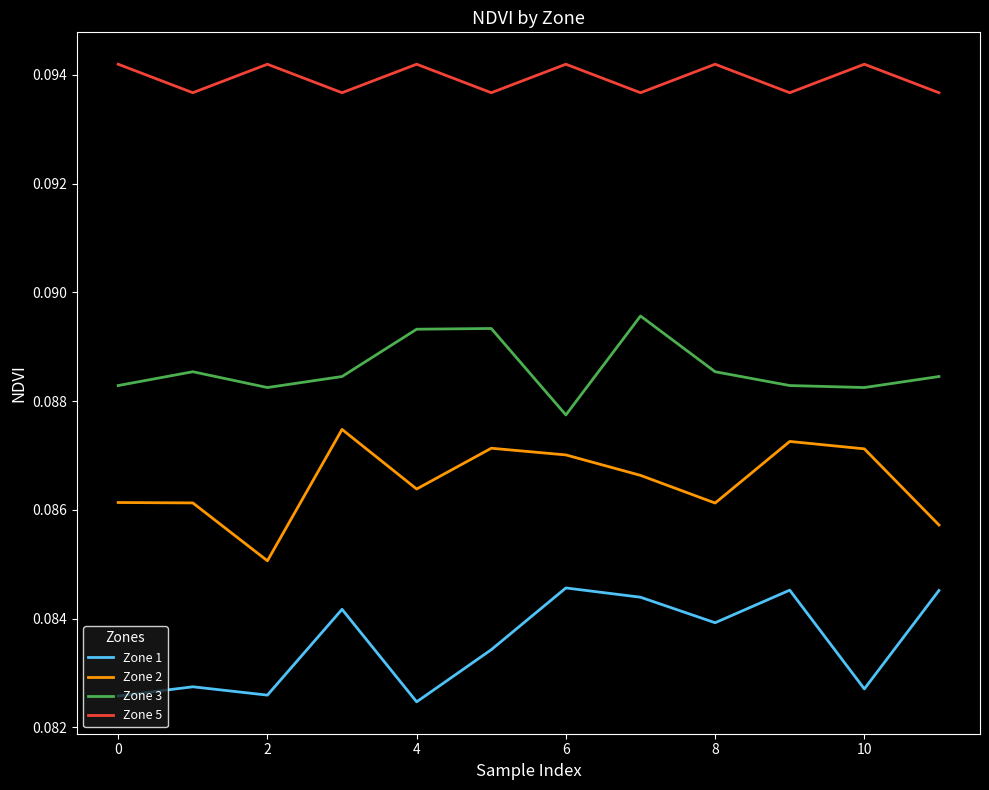

Count the number of data series in this chart.

4